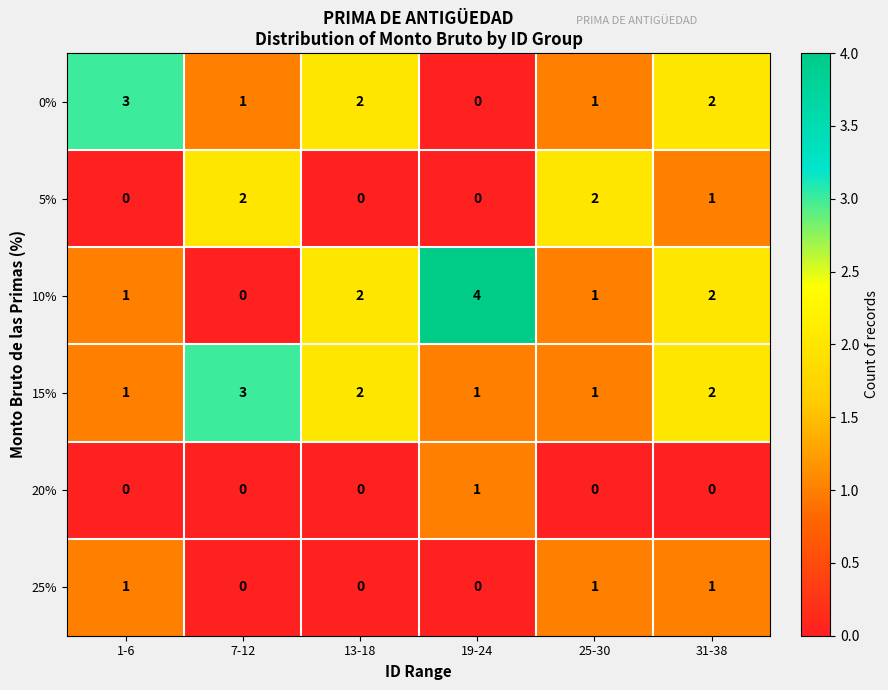

At which category is the sum across all series the highest?

31-38